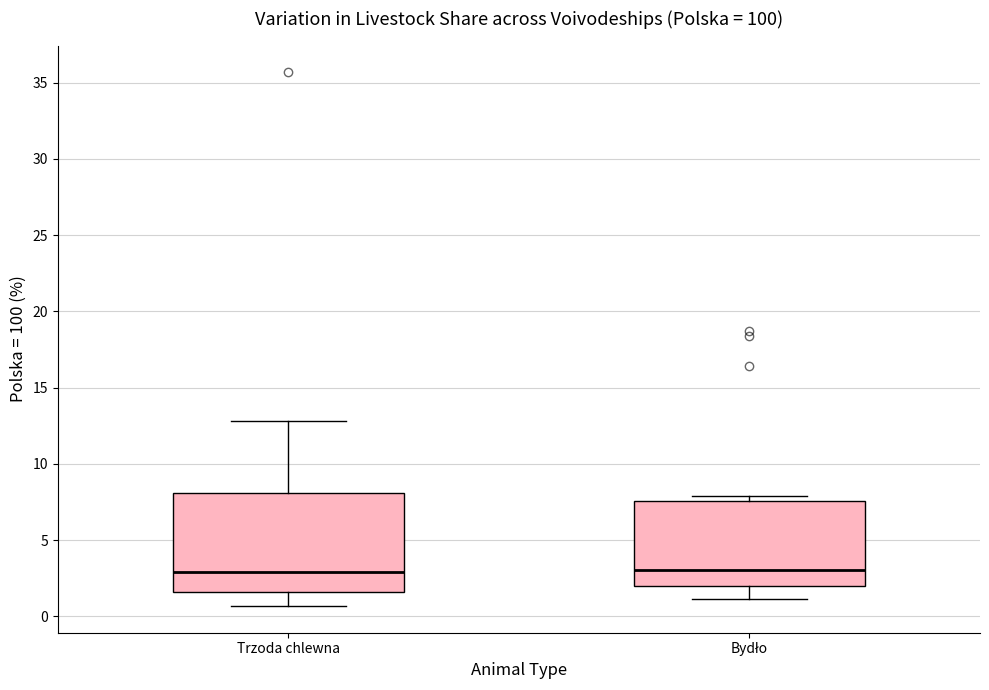

Reading left to right, read every box against the y-axis: the position of its median line, the range the box covers, and the ends of its whiskers. The values are not printed on the chart, so give them approximately, as read against the axis.

Trzoda chlewna: median 3.0, box 1.5 to 8.0, whiskers 0.5 to 13.0
Bydło: median 3.0, box 2.0 to 7.5, whiskers 1.0 to 8.0